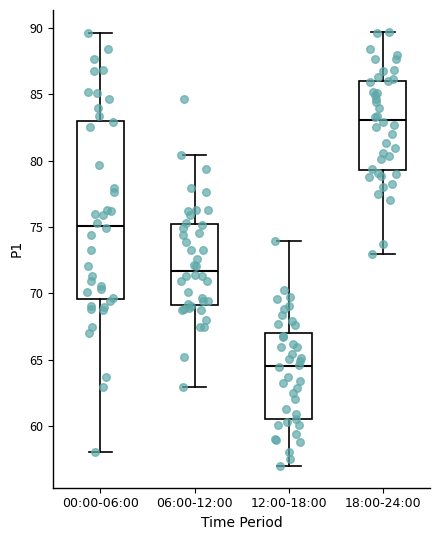

Where does the median line of the box for 06:00-12:00 sit on the y-axis? The values are not printed on the chart, so give them approximately, as read against the axis.

71.5